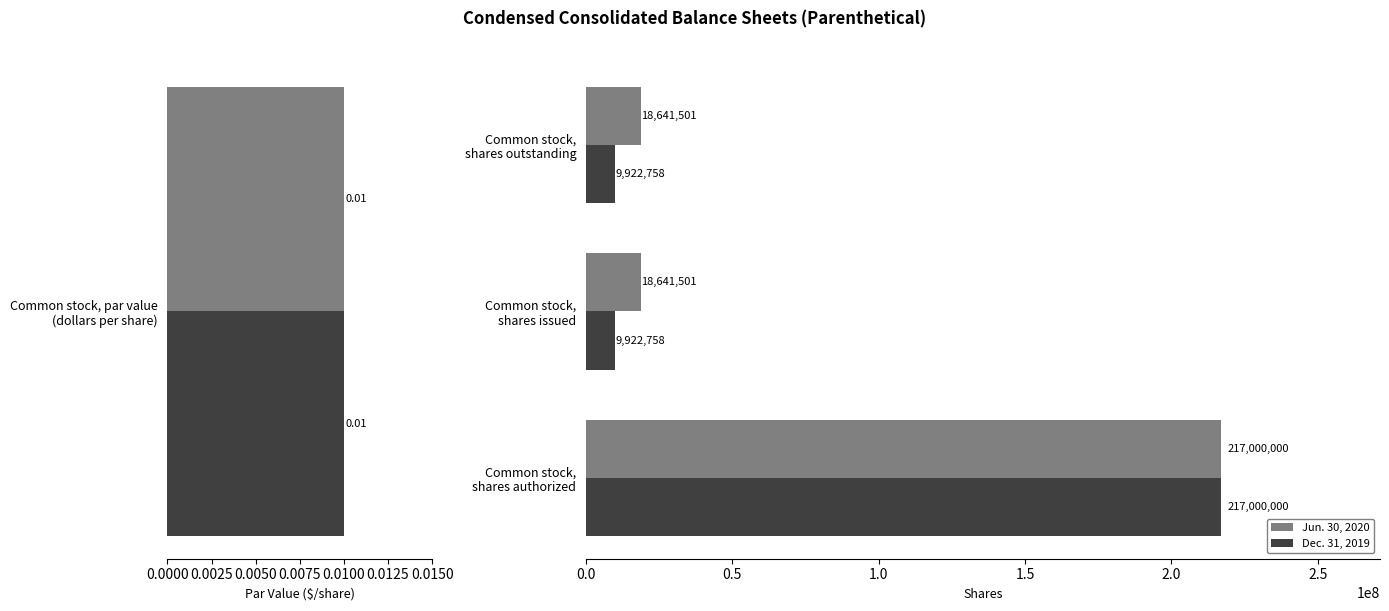

What is the minimum value shown in the chart?

9922758